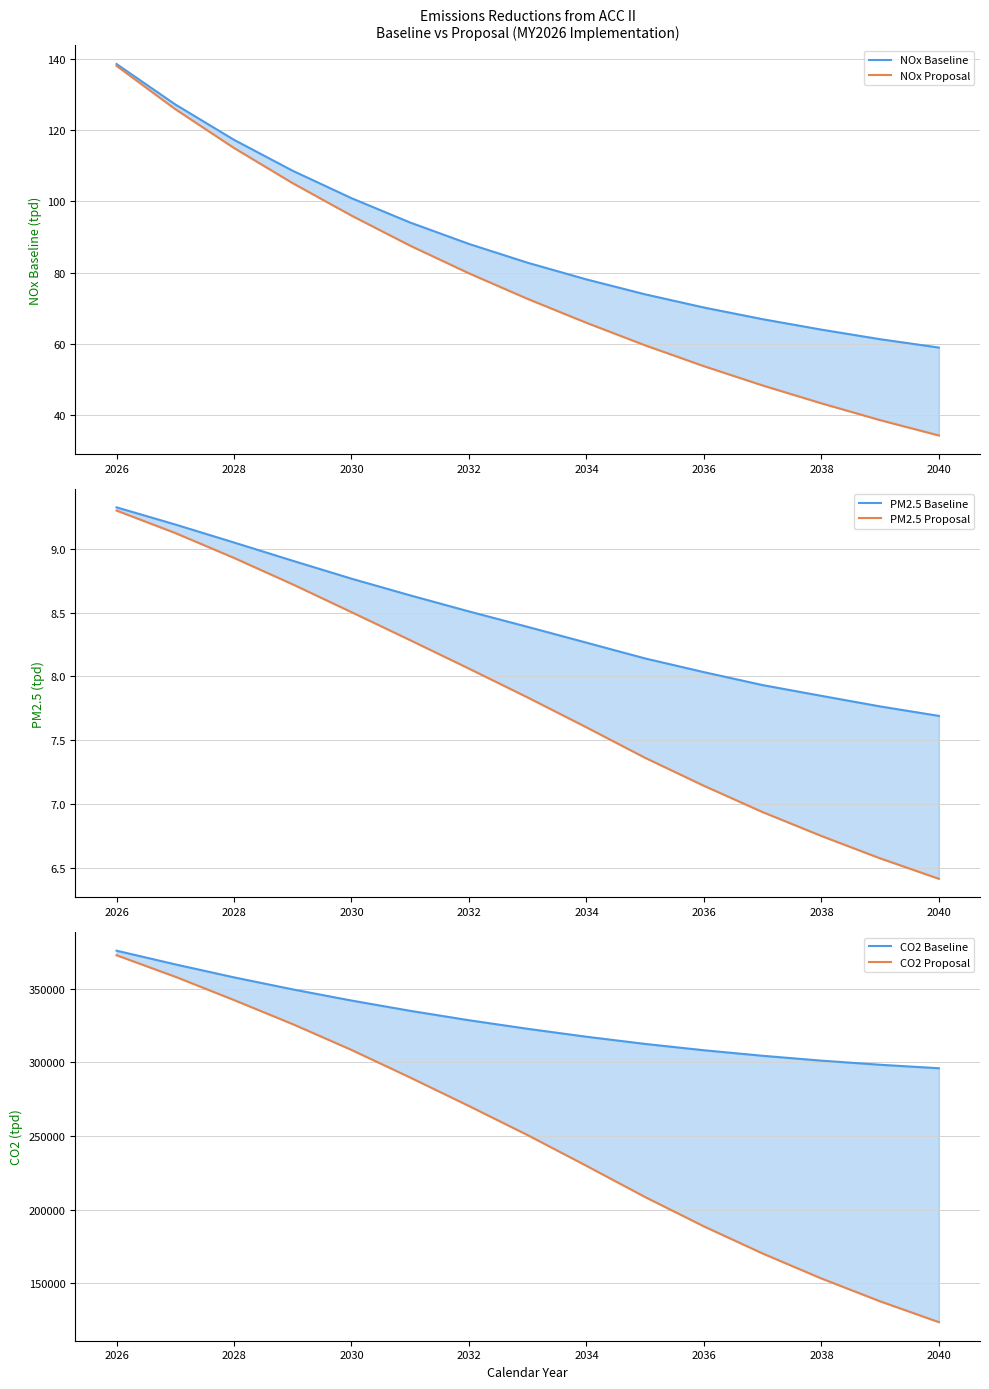

Which has a higher value, 2034 or 2032?

2032